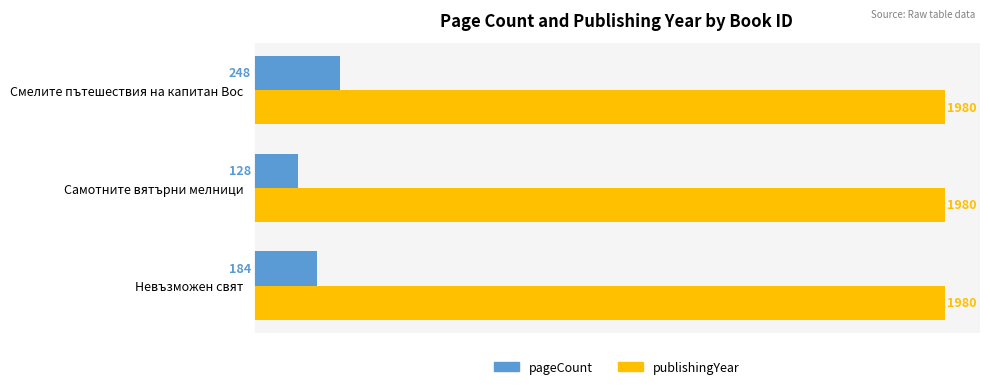

What is the sum of the publishingYear values at Самотните вятърни мелници and Невъзможен свят?

3960